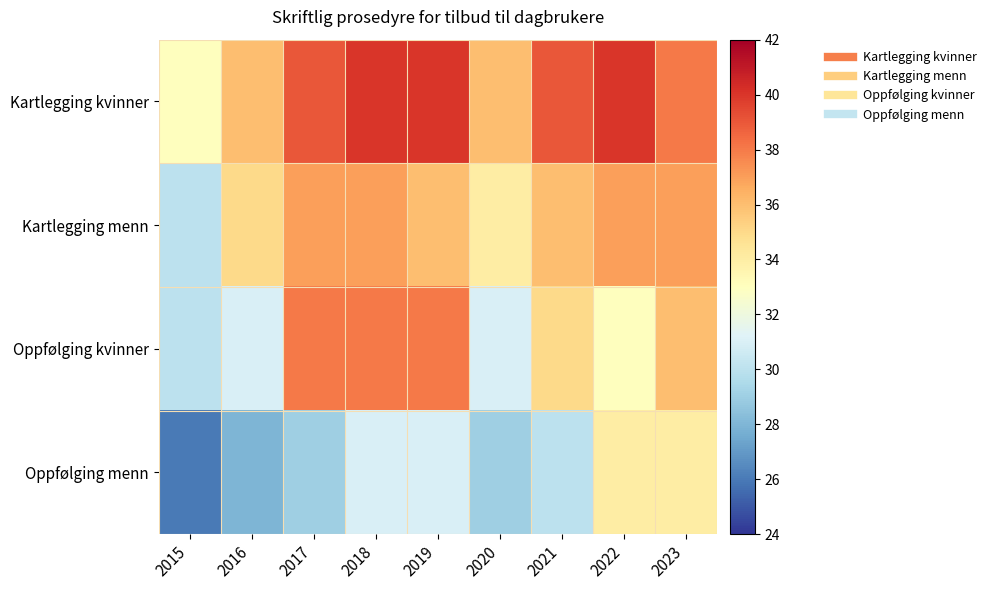

Which series has the largest range (max minus min)?

Oppfølging kvinner